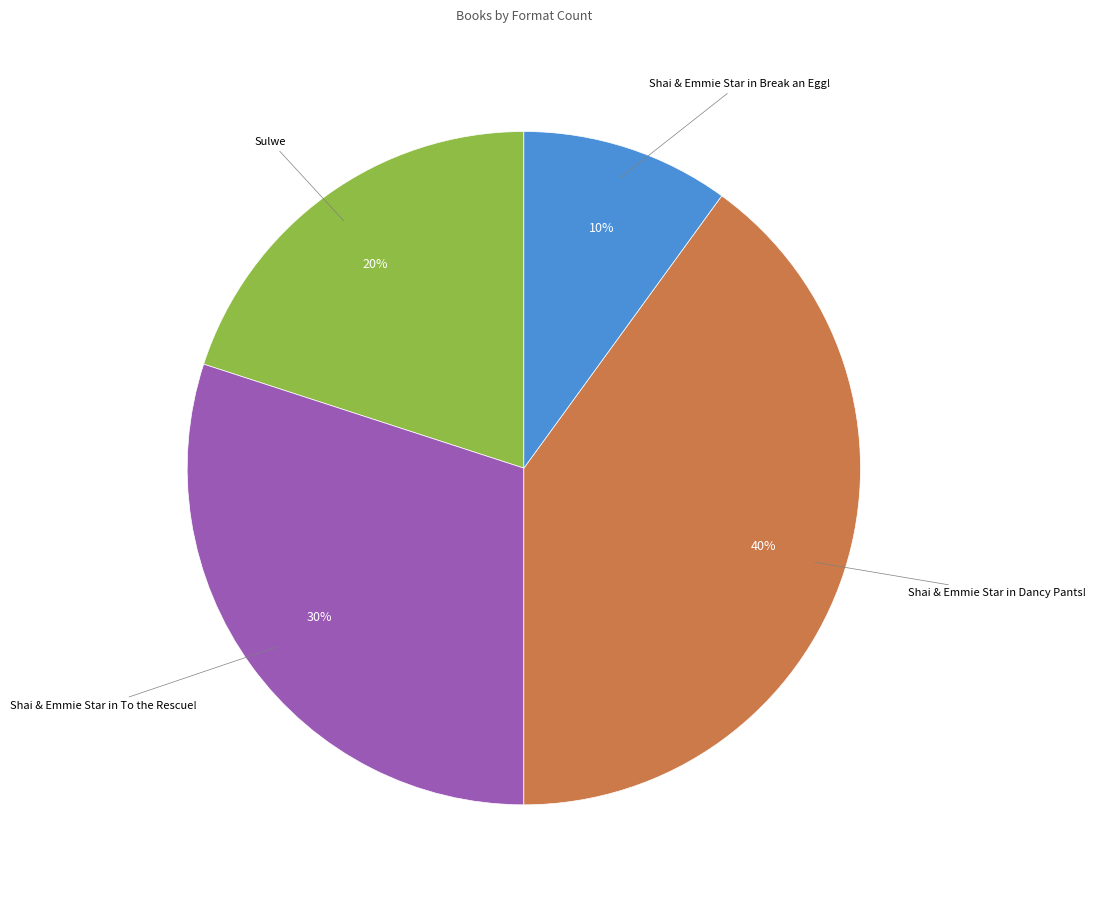

To the nearest percent, what is the combined percentage of Sulwe and Shai & Emmie Star in Dancy Pants!?

60%